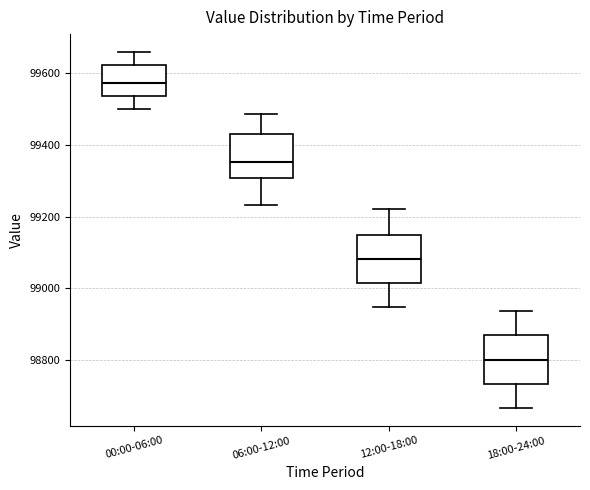

Reading left to right, transcribe this box plot: for each box, give where its median line is, the range the box spans, and where its two whiskers end, as read against the y-axis. The values are not printed on the chart, so give them approximately, as read against the axis.

00:00-06:00: median 99580, box 99540 to 99620, whiskers 99500 to 99660
06:00-12:00: median 99360, box 99300 to 99440, whiskers 99240 to 99480
12:00-18:00: median 99080, box 99020 to 99160, whiskers 98940 to 99220
18:00-24:00: median 98800, box 98740 to 98860, whiskers 98660 to 98940